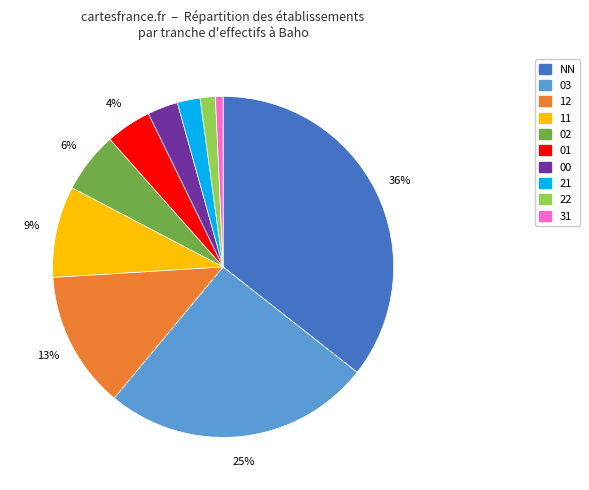

What percentage is the 02 slice, to the nearest percent?

6%